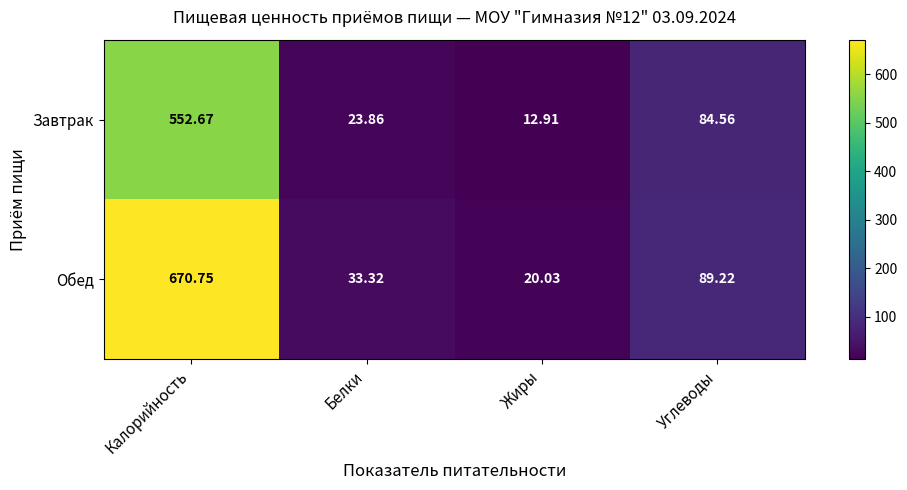

At how many categories does at least one series exceed 596?

1